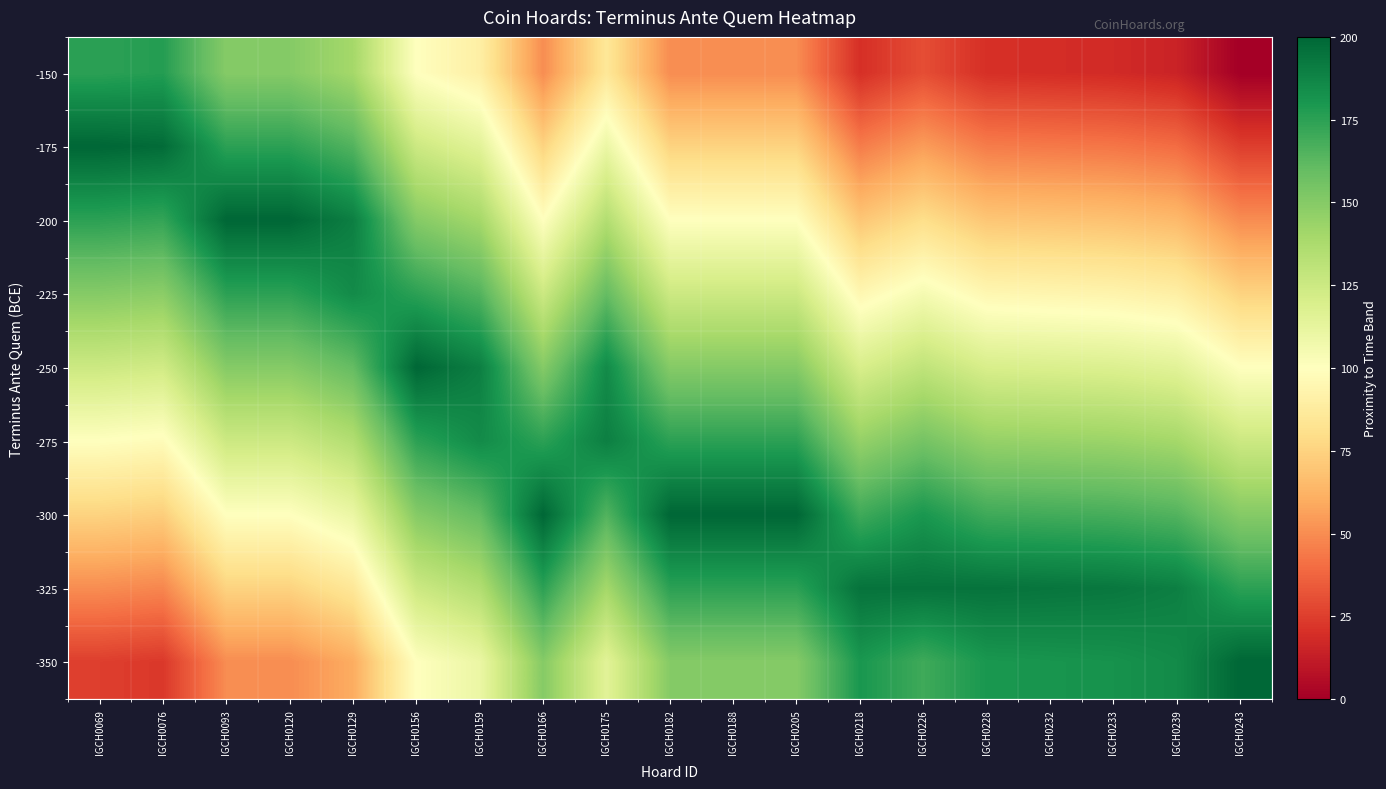

Reading left to right, what are all the values shown in this chart?

-150: IGCH0069=175	IGCH0076=177	IGCH0093=150	IGCH0120=150	IGCH0129=140	IGCH0156=100	IGCH0159=90	IGCH0166=50	IGCH0175=85	IGCH0182=50	IGCH0188=50	IGCH0205=50	IGCH0218=20	IGCH0226=30	IGCH0228=20	IGCH0232=19	IGCH0233=18	IGCH0239=15	IGCH0243=0
-175: IGCH0069=200	IGCH0076=198	IGCH0093=175	IGCH0120=175	IGCH0129=165	IGCH0156=125	IGCH0159=115	IGCH0166=75	IGCH0175=110	IGCH0182=75	IGCH0188=75	IGCH0205=75	IGCH0218=45	IGCH0226=55	IGCH0228=45	IGCH0232=44	IGCH0233=43	IGCH0239=40	IGCH0243=25
-200: IGCH0069=175	IGCH0076=173	IGCH0093=200	IGCH0120=200	IGCH0129=190	IGCH0156=150	IGCH0159=140	IGCH0166=100	IGCH0175=135	IGCH0182=100	IGCH0188=100	IGCH0205=100	IGCH0218=70	IGCH0226=80	IGCH0228=70	IGCH0232=69	IGCH0233=68	IGCH0239=65	IGCH0243=50
-225: IGCH0069=150	IGCH0076=148	IGCH0093=175	IGCH0120=175	IGCH0129=185	IGCH0156=175	IGCH0159=165	IGCH0166=125	IGCH0175=160	IGCH0182=125	IGCH0188=125	IGCH0205=125	IGCH0218=95	IGCH0226=105	IGCH0228=95	IGCH0232=94	IGCH0233=93	IGCH0239=90	IGCH0243=75
-250: IGCH0069=125	IGCH0076=123	IGCH0093=150	IGCH0120=150	IGCH0129=160	IGCH0156=200	IGCH0159=190	IGCH0166=150	IGCH0175=185	IGCH0182=150	IGCH0188=150	IGCH0205=150	IGCH0218=120	IGCH0226=130	IGCH0228=120	IGCH0232=119	IGCH0233=118	IGCH0239=115	IGCH0243=100
-275: IGCH0069=100	IGCH0076=98	IGCH0093=125	IGCH0120=125	IGCH0129=135	IGCH0156=175	IGCH0159=185	IGCH0166=175	IGCH0175=190	IGCH0182=175	IGCH0188=175	IGCH0205=175	IGCH0218=145	IGCH0226=155	IGCH0228=145	IGCH0232=144	IGCH0233=143	IGCH0239=140	IGCH0243=125
-300: IGCH0069=75	IGCH0076=73	IGCH0093=100	IGCH0120=100	IGCH0129=110	IGCH0156=150	IGCH0159=160	IGCH0166=200	IGCH0175=165	IGCH0182=200	IGCH0188=200	IGCH0205=200	IGCH0218=170	IGCH0226=180	IGCH0228=170	IGCH0232=169	IGCH0233=168	IGCH0239=165	IGCH0243=150
-325: IGCH0069=50	IGCH0076=48	IGCH0093=75	IGCH0120=75	IGCH0129=85	IGCH0156=125	IGCH0159=135	IGCH0166=175	IGCH0175=140	IGCH0182=175	IGCH0188=175	IGCH0205=175	IGCH0218=195	IGCH0226=195	IGCH0228=195	IGCH0232=194	IGCH0233=193	IGCH0239=190	IGCH0243=175
-350: IGCH0069=25	IGCH0076=23	IGCH0093=50	IGCH0120=50	IGCH0129=60	IGCH0156=100	IGCH0159=110	IGCH0166=150	IGCH0175=115	IGCH0182=150	IGCH0188=150	IGCH0205=150	IGCH0218=180	IGCH0226=170	IGCH0228=180	IGCH0232=181	IGCH0233=182	IGCH0239=185	IGCH0243=200